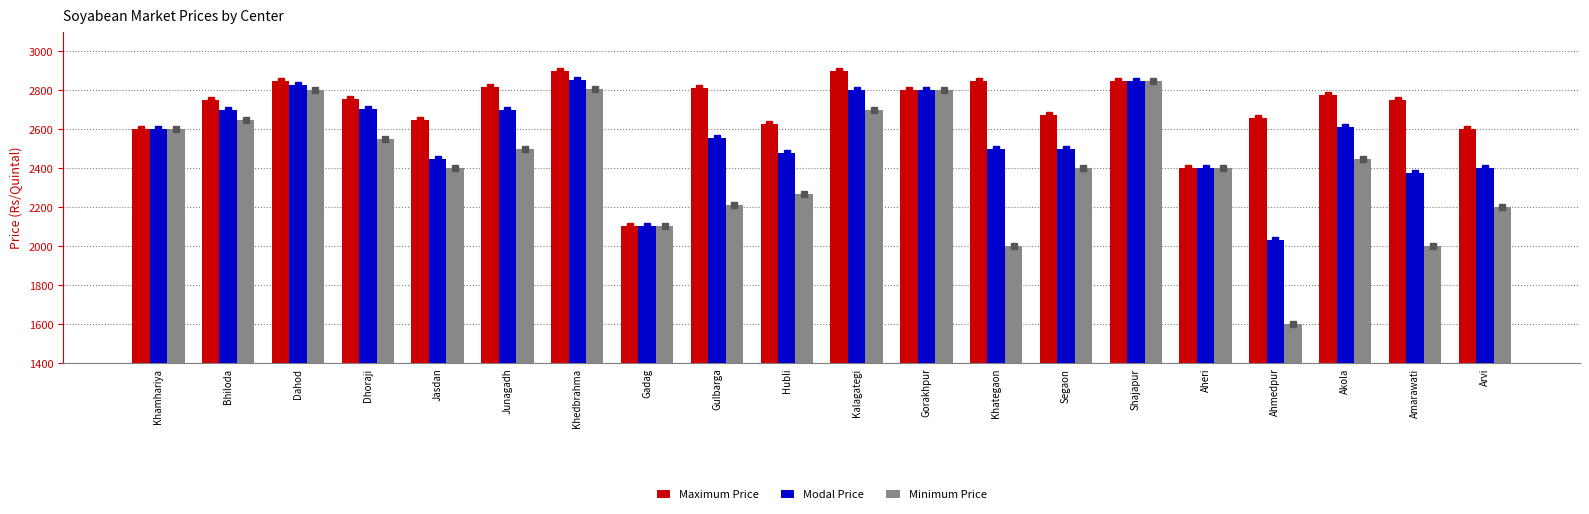

How many groups of bars are there?

20